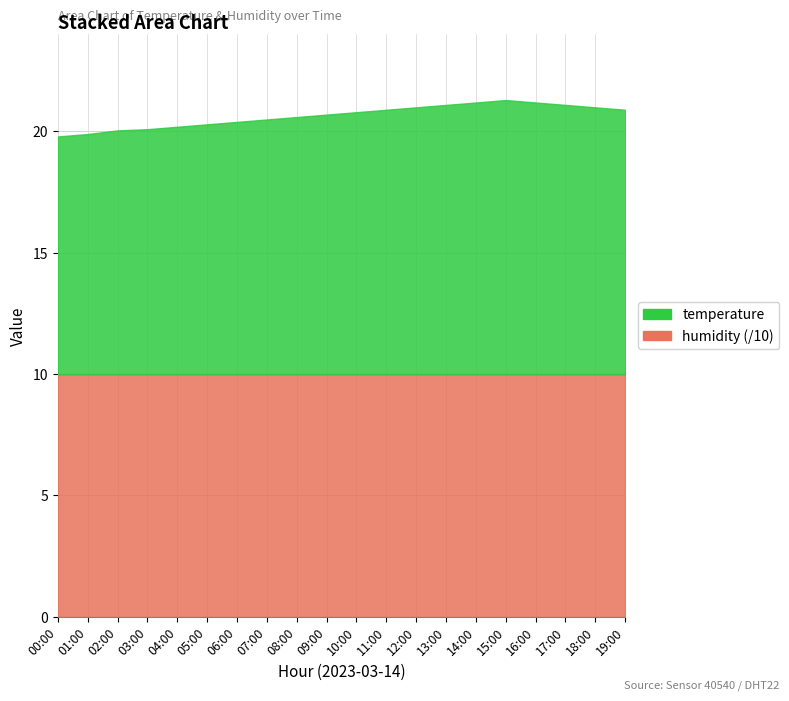

True or false: temperature has a value of 17.1 at 17:00.

False